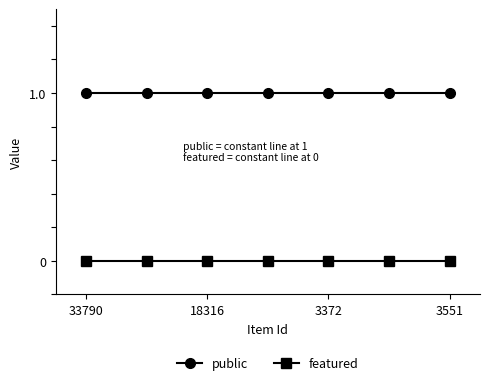

Rank the series by their average value, from lowest to highest.

featured, public